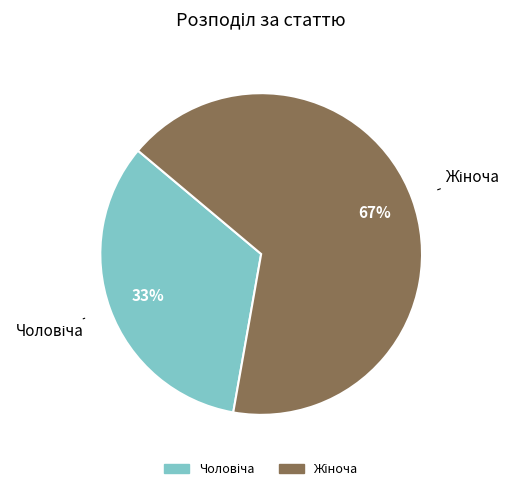

Is there a majority slice in this chart?

Yes